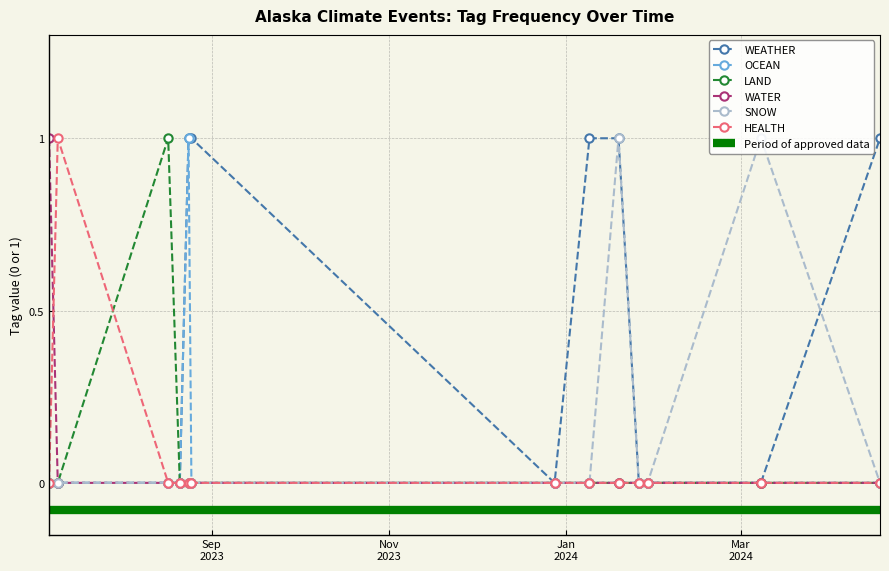

At which category is the sum across all series the highest?

2023-08-24